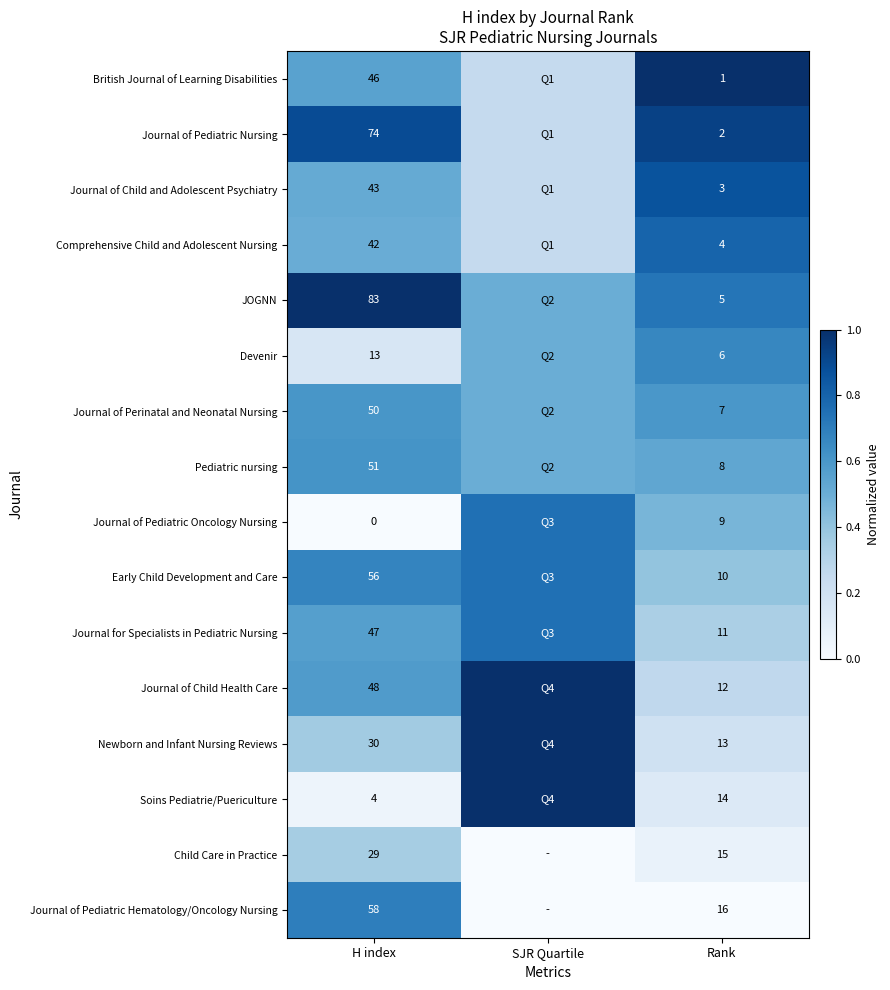

Rank the series at H index from highest to lowest value.

JOGNN, Journal of Pediatric Nursing, Journal of Pediatric Hematology/Oncology Nursing, Early Child Development and Care, Pediatric nursing, Journal of Perinatal and Neonatal Nursing, Journal of Child Health Care, Journal for Specialists in Pediatric Nursing, British Journal of Learning Disabilities, Journal of Child and Adolescent Psychiatry, Comprehensive Child and Adolescent Nursing, Newborn and Infant Nursing Reviews, Child Care in Practice, Devenir, Soins Pediatrie/Puericulture, Journal of Pediatric Oncology Nursing